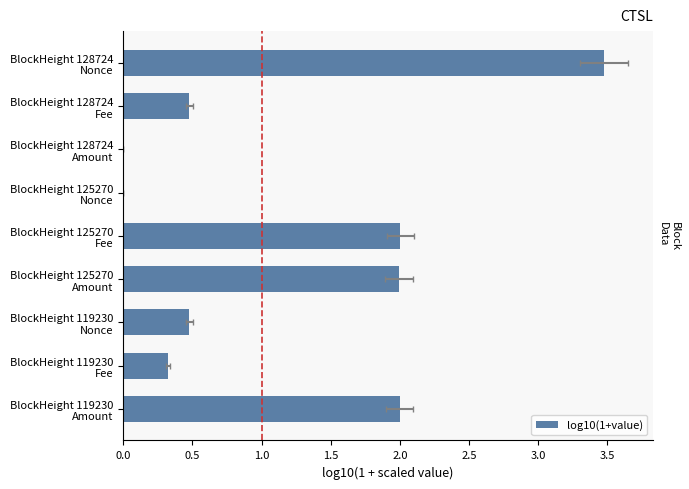

True or false: the data shows 2.0 at BlockHeight 125270 Amount.

True